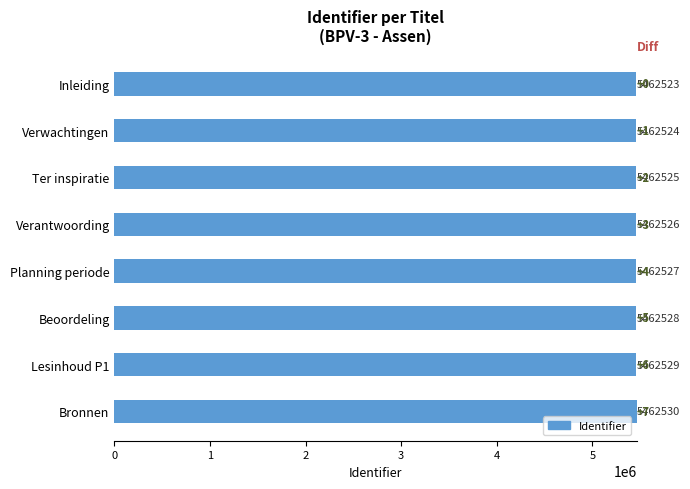

What is the minimum value shown in the chart?

5462523